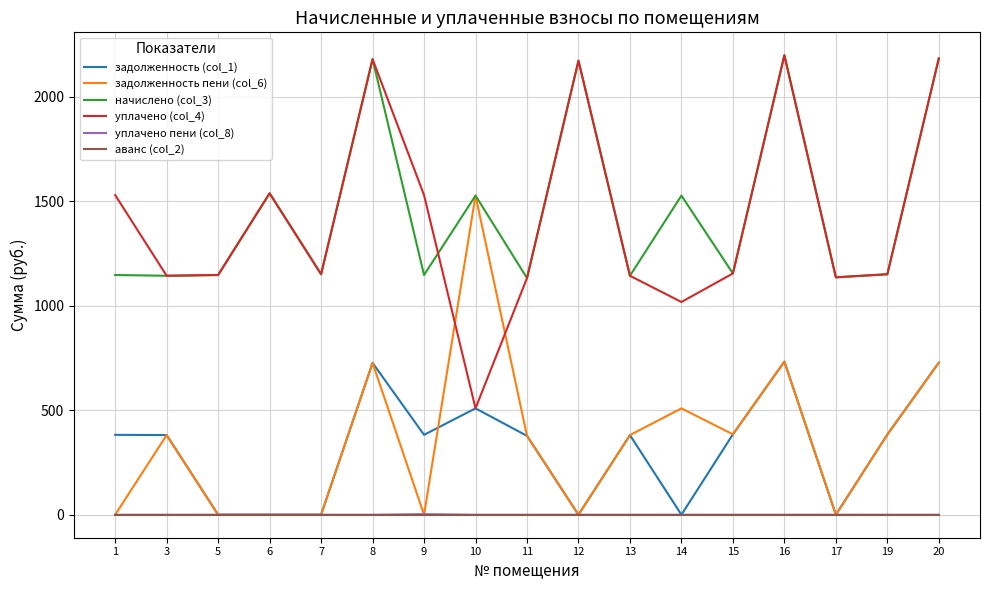

True or false: уплачено (col_4) and уплачено пени (col_8) intersect in this chart.

False